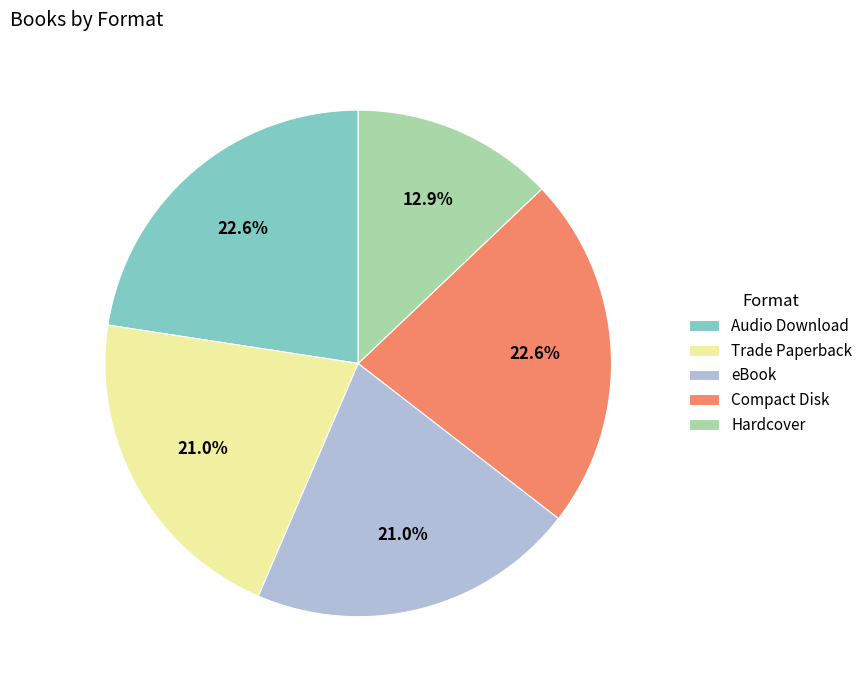

To the nearest percent, what is the difference between the eBook and Compact Disk slice percentages?

2%